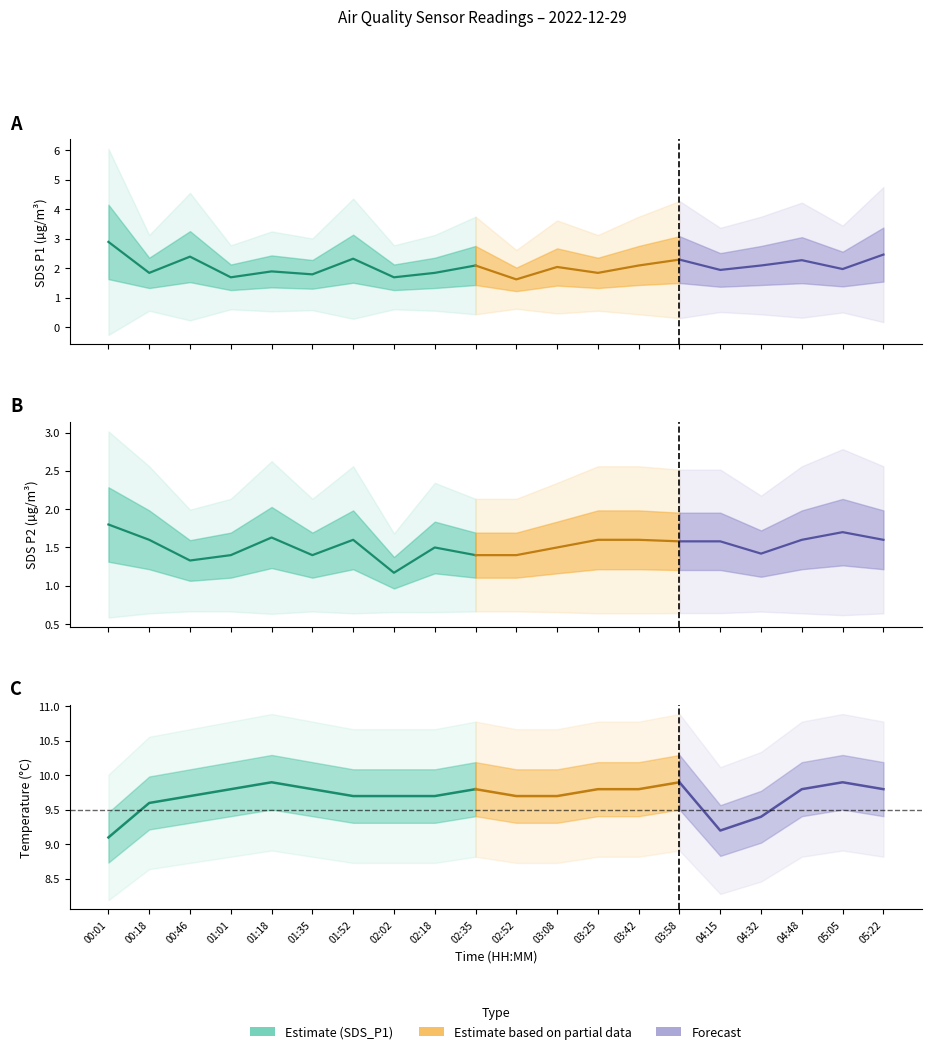

At how many categories does at least one series exceed 3?

20